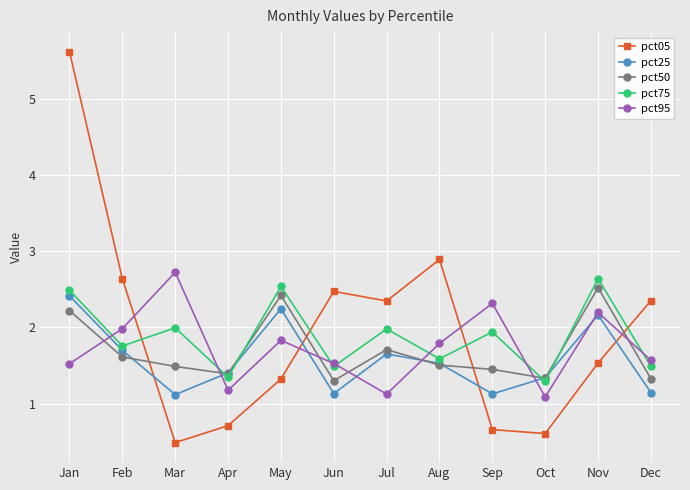

How many lines are shown in the chart?

5